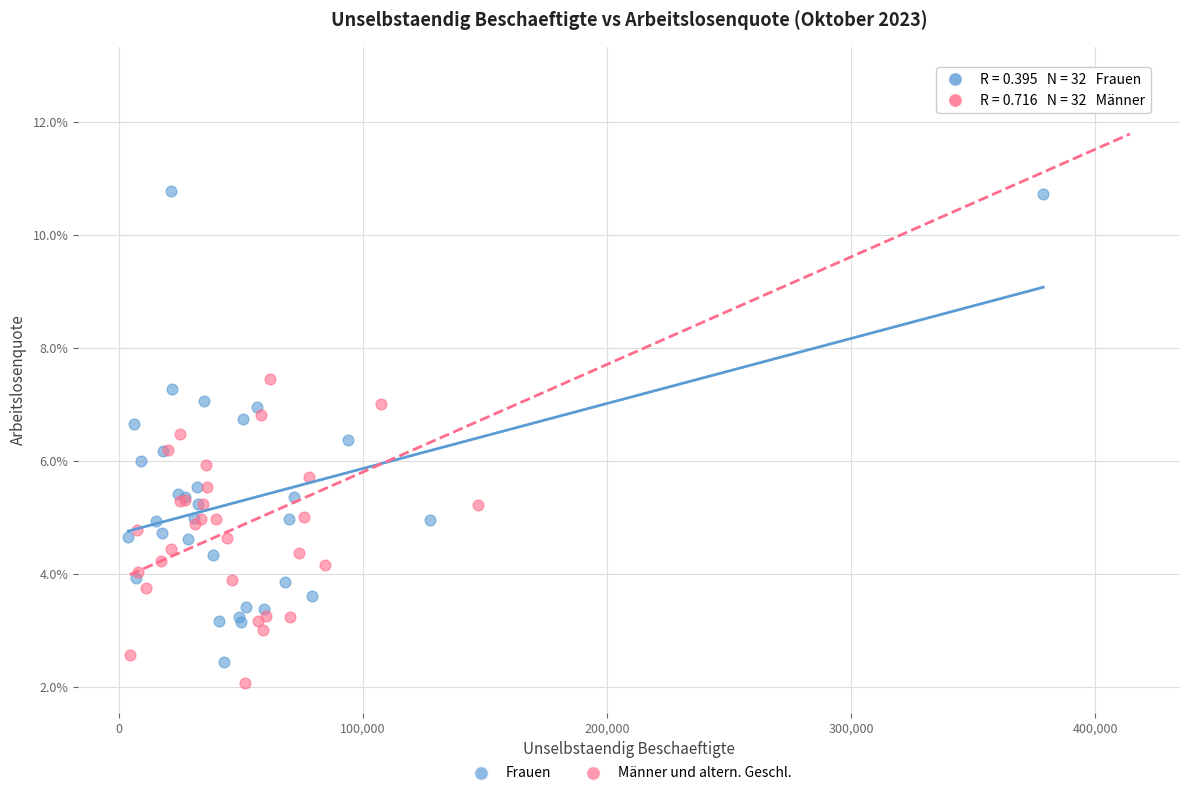

Which series reaches the minimum Y coordinate?

Männer und altern. Geschl.